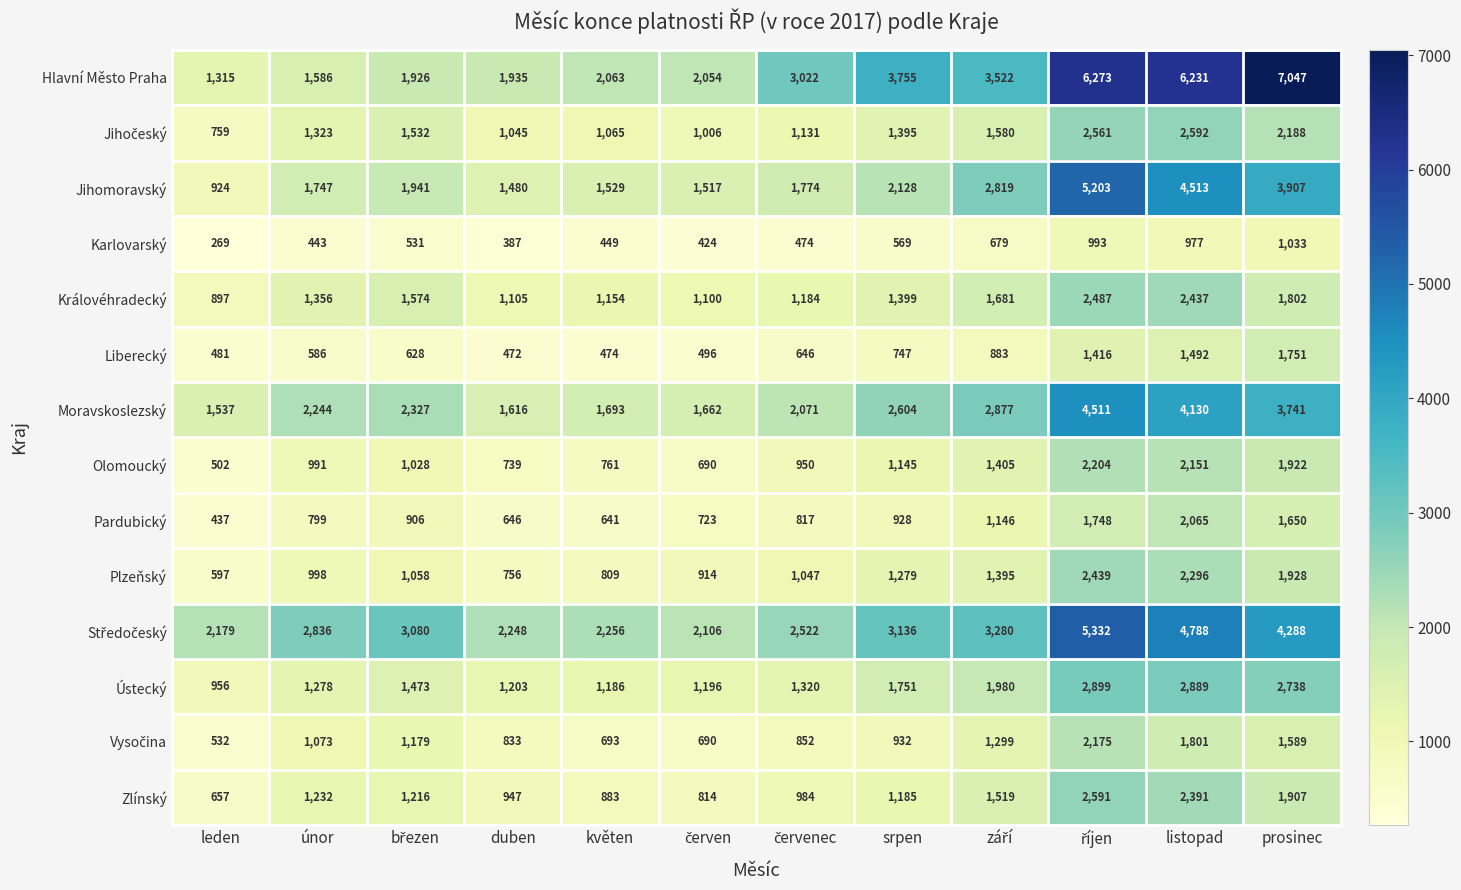

What is the total value across all series at leden?

12042